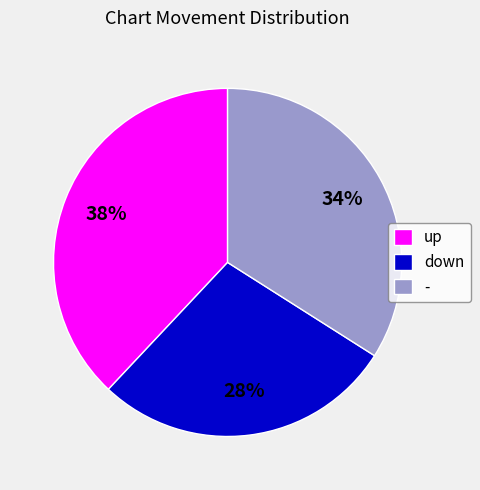

To the nearest percent, what is the difference between the up and down slice percentages?

10%